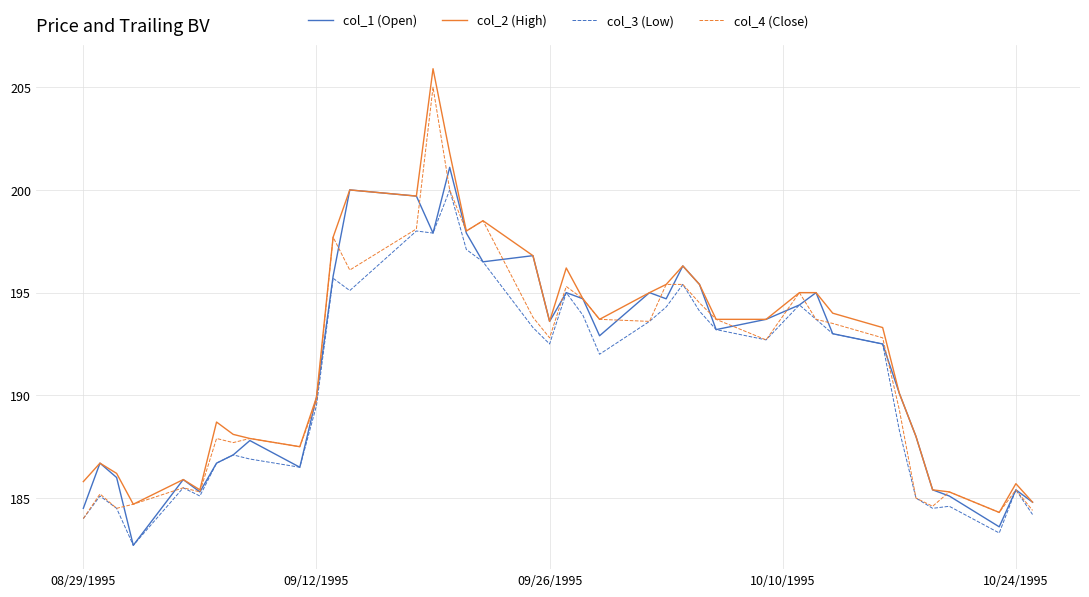

What is the lowest value of the col_2 (High) series?

184.3